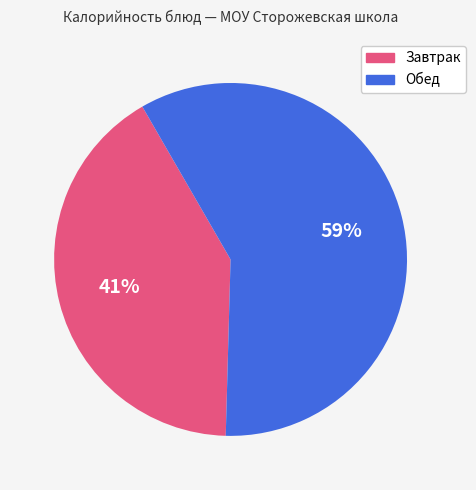

To the nearest percent, what is the average slice percentage?

50%